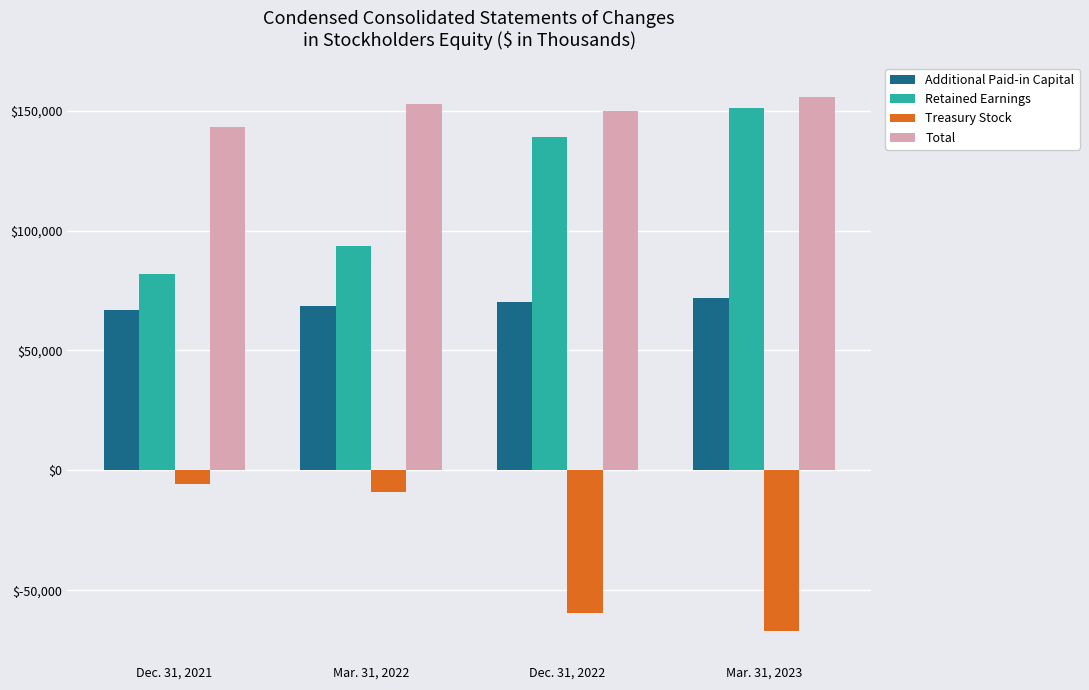

Reading right to left, transcribe all the data shown in this chart.

Additional Paid-in Capital: 71797	70210	68431	66875
Retained Earnings: 150896	139134	93457	81803
Treasury Stock: -66884	-59300	-9194	-5566
Total: 155853	149906	152734	143040